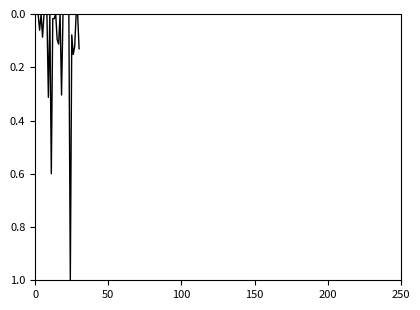

What is the sum of all values?

3.1